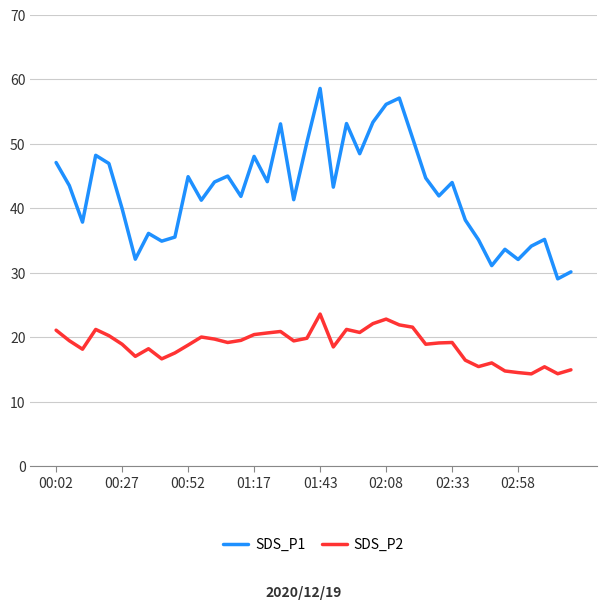

True or false: SDS_P1 and SDS_P2 intersect in this chart.

False